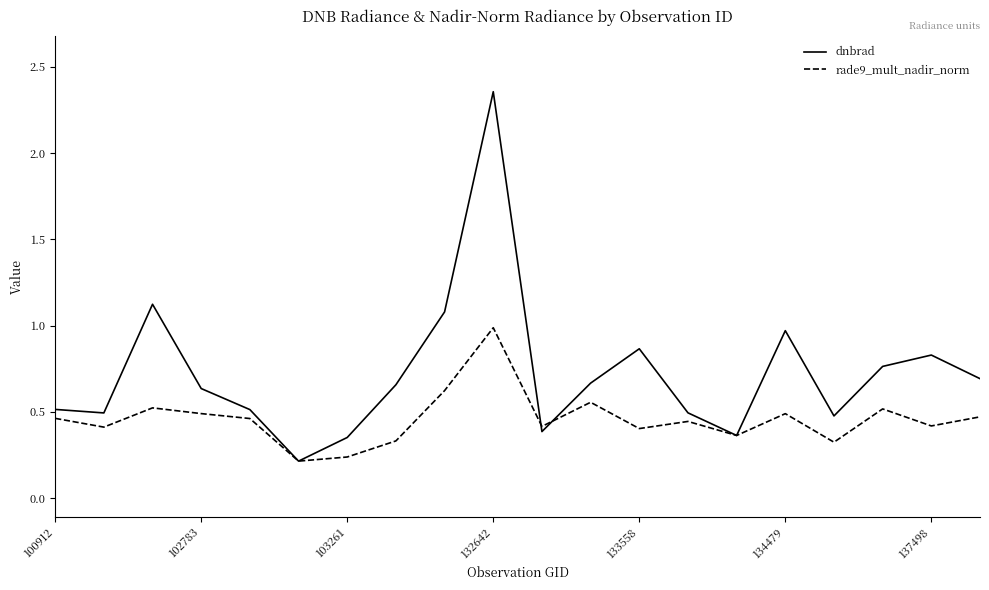

Which series ends up on top after the final intersection of dnbrad and rade9_mult_nadir_norm?

dnbrad